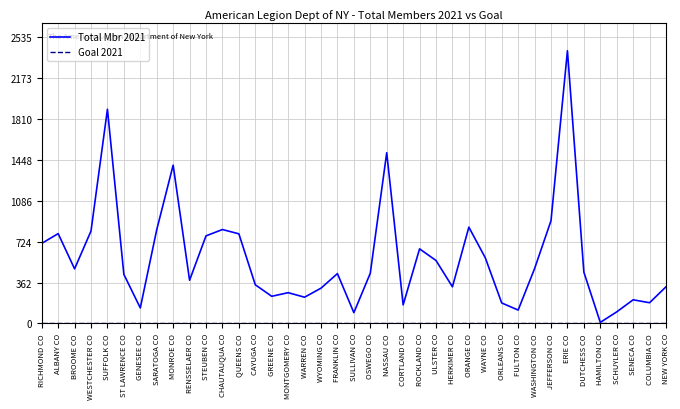

Which category has the lowest value in the Total Mbr 2021 series?

HAMILTON CO